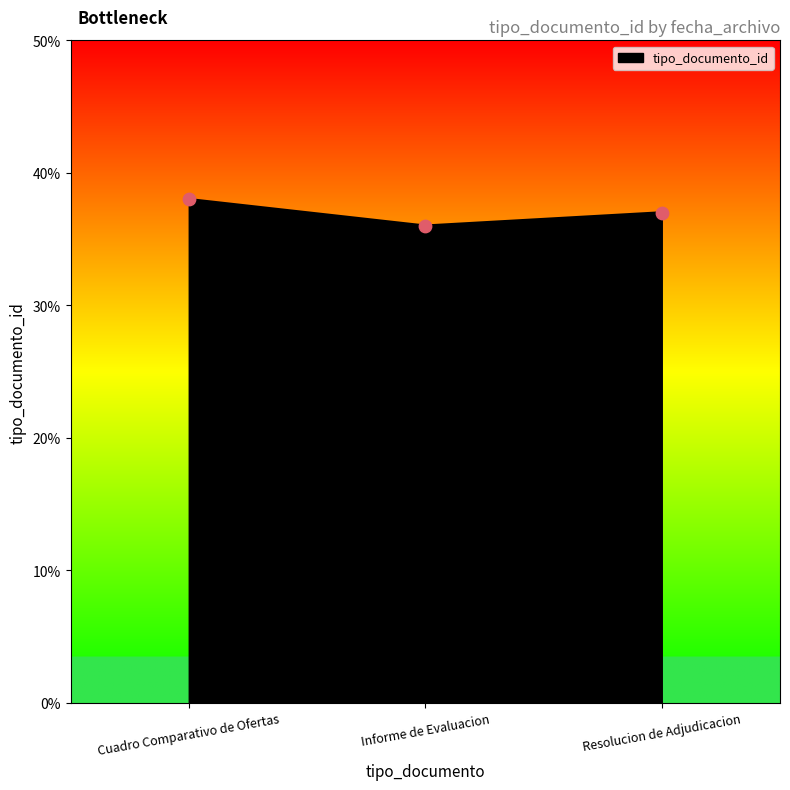

Approximately how many times larger is the value at Informe de Evaluacion compared to Resolucion de Adjudicacion?

1.0